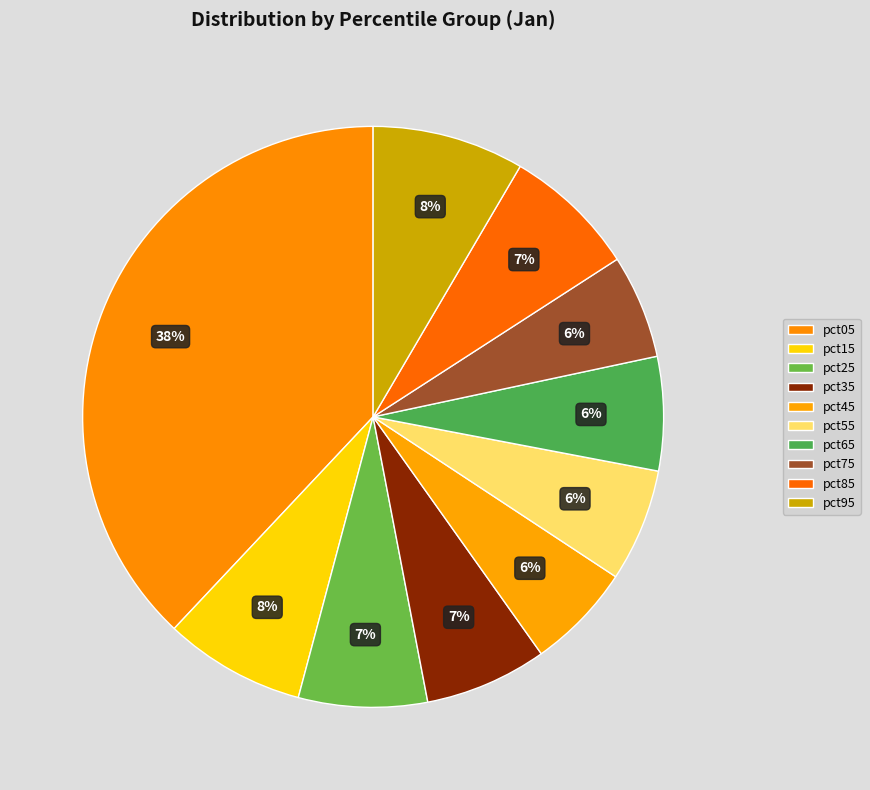

The pct75 slice represents 6% of the pie. True or false?

True